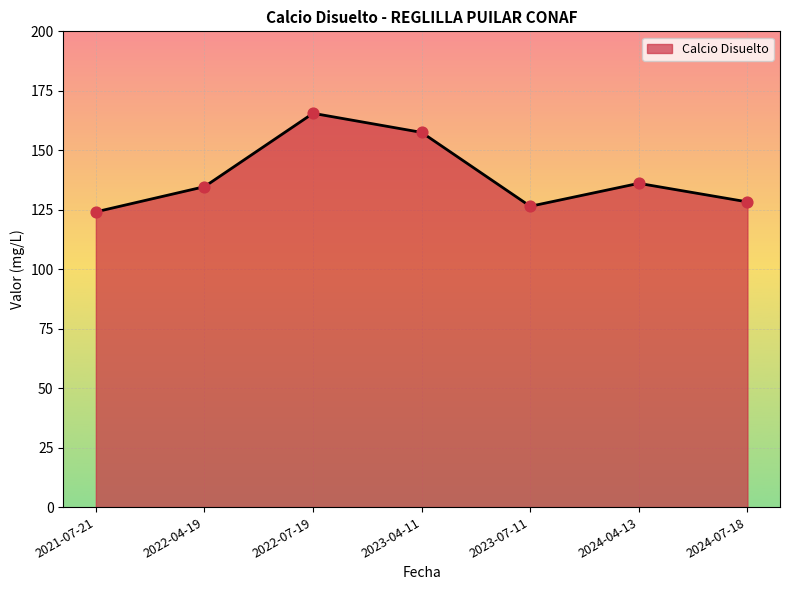

What is the change in value from 2021-07-21 to 2023-07-11?

+2.3